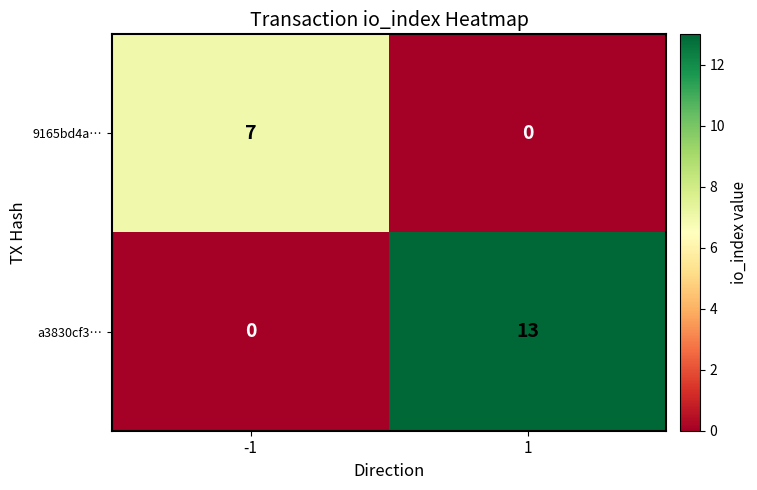

Which series has the largest total across all categories?

a3830cf3…